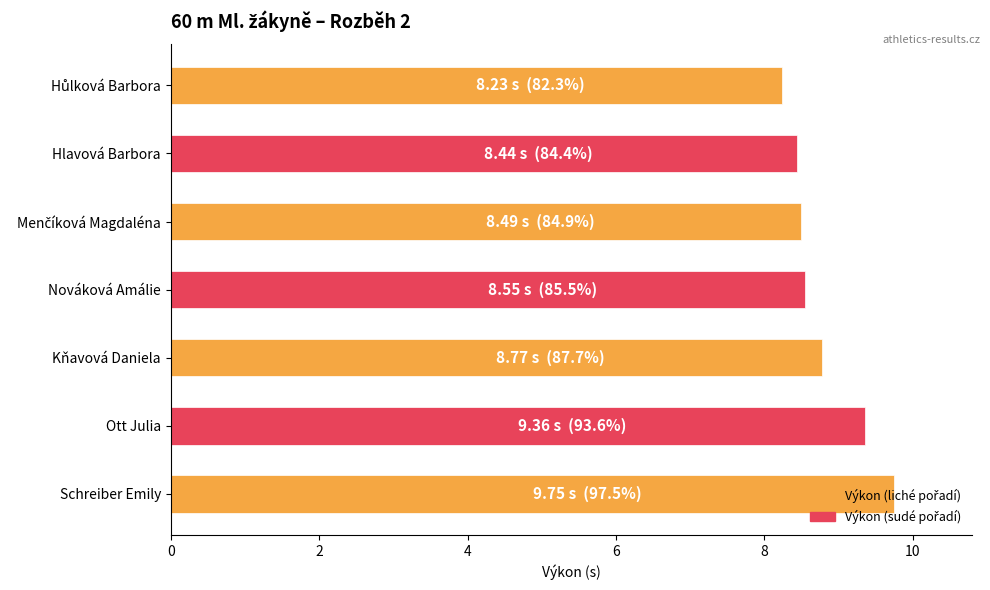

How many bars are there in total?

7